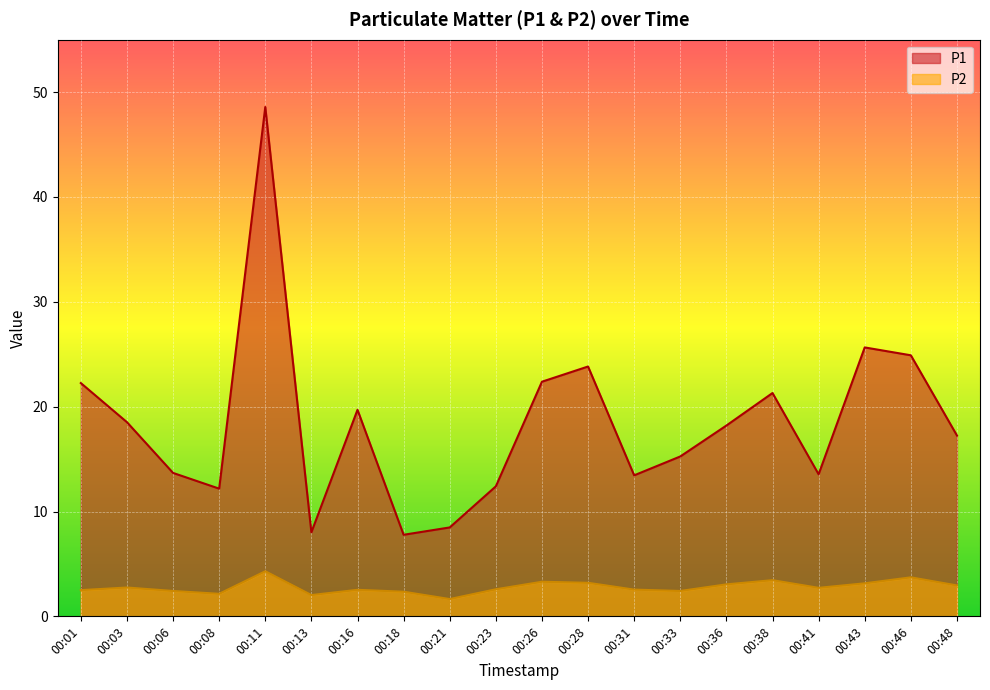

List the series in order of their overall mean, highest first.

P1, P2